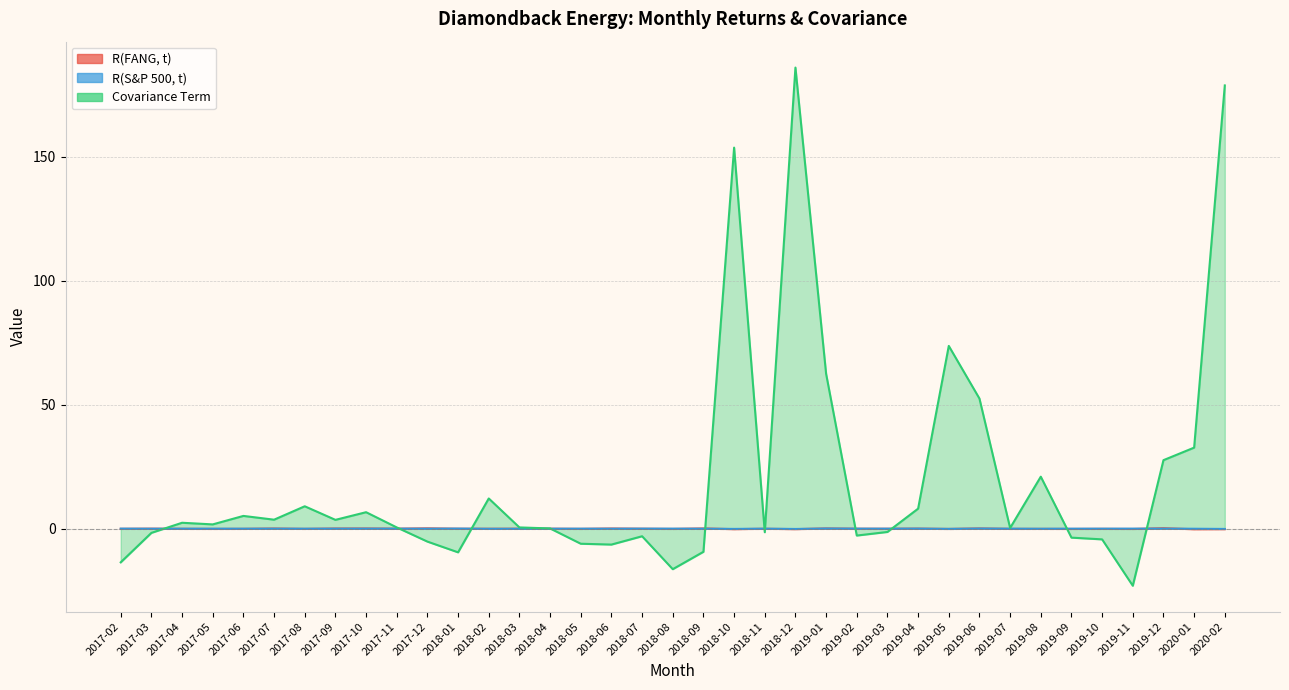

How many lines are shown in the chart?

3